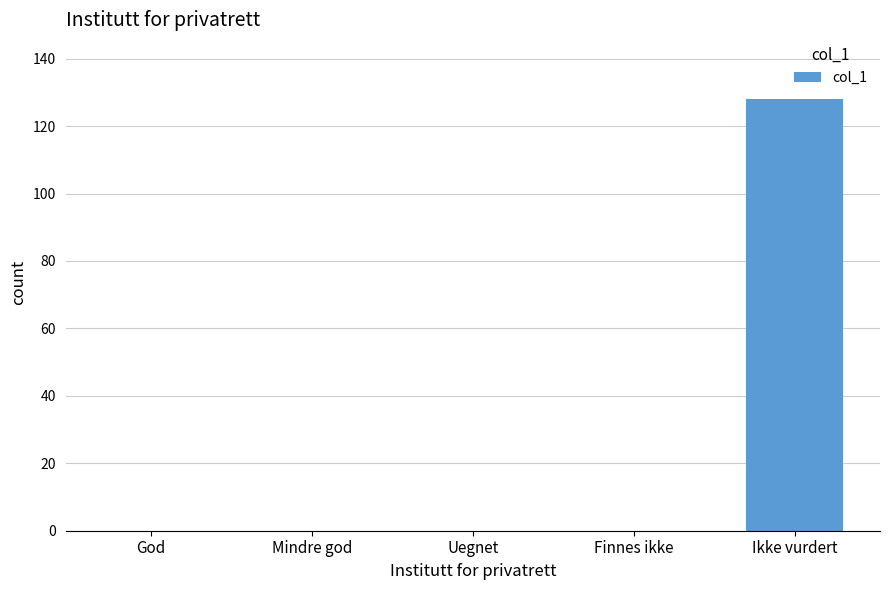

Between Ikke vurdert and Uegnet, which is larger?

Ikke vurdert